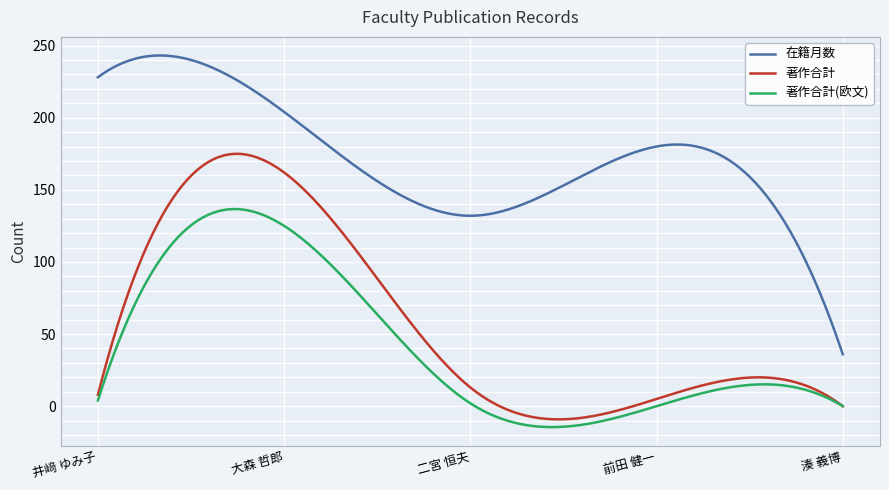

Which series has the widest spread of values?

在籍月数